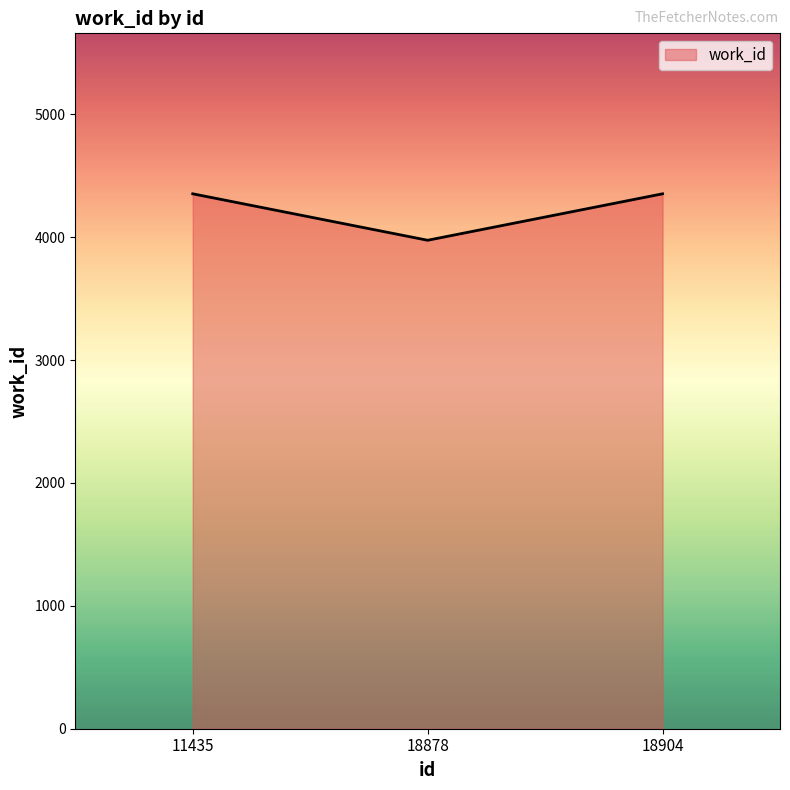

What is the sum of the values at 11435 and 18878?

8328